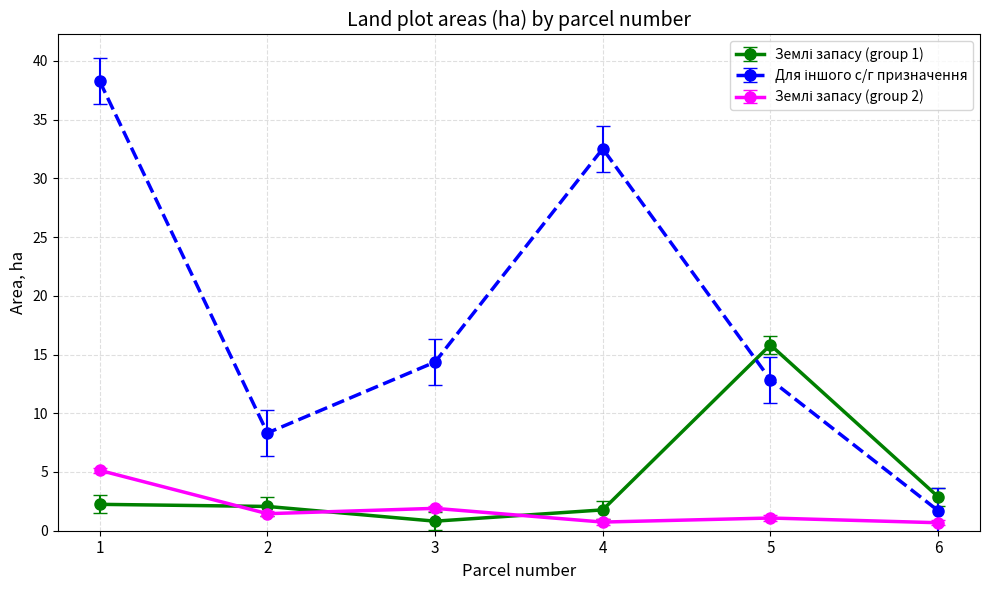

Is this an area chart (filled region under the line)?

No